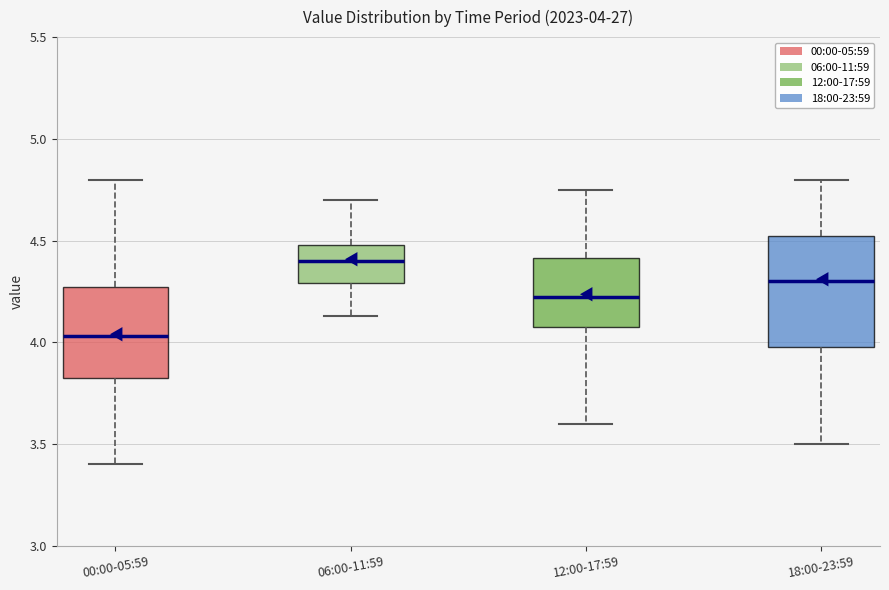

Which box's median line is the lowest?

00:00-05:59